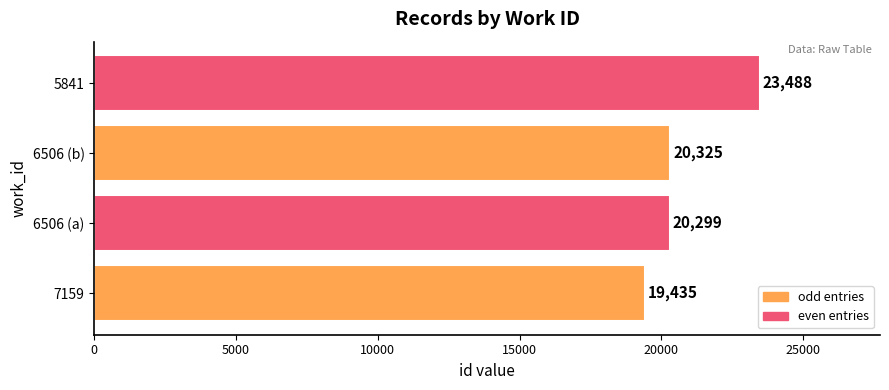

At which label is the value closest to 21461?

6506 (b)